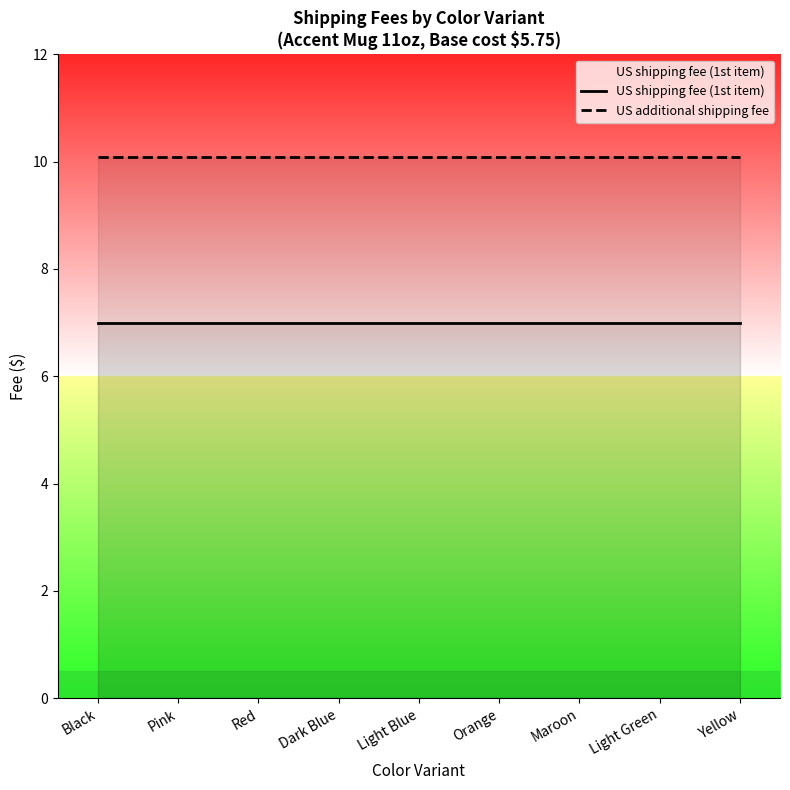

Is the value of US additional shipping fee at Red greater than the value of US shipping fee (1st item) at Maroon?

Yes